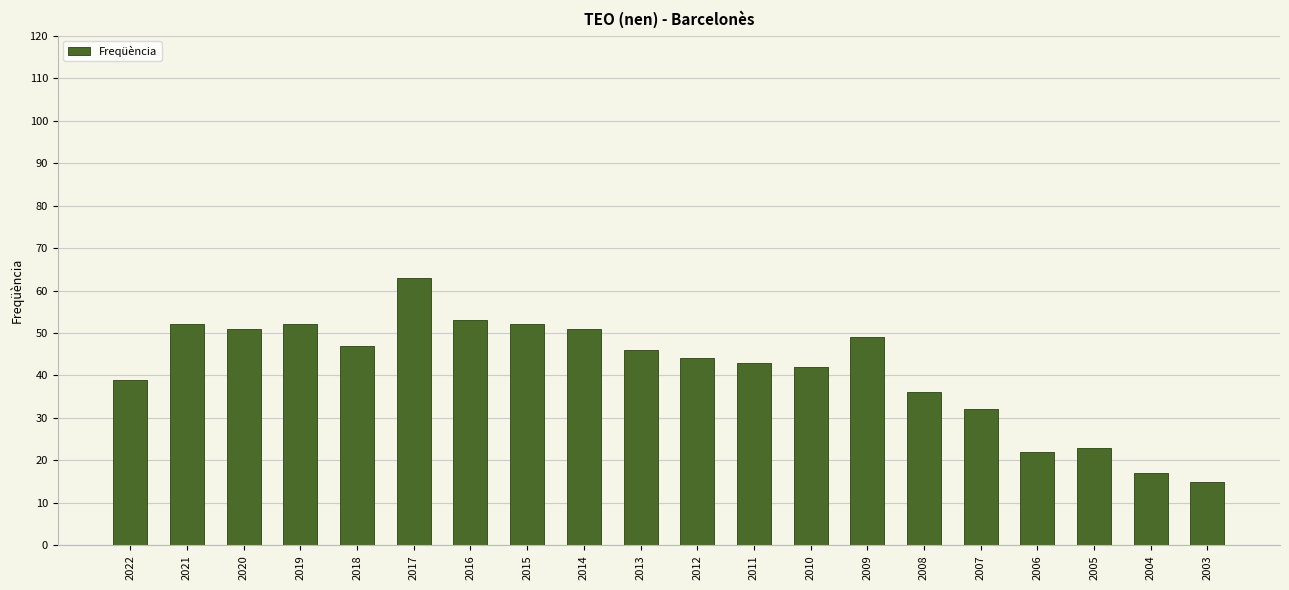

Reading left to right, extract all data points from this chart.

39	52	51	52	47	63	53	52	51	46	44	43	42	49	36	32	22	23	17	15